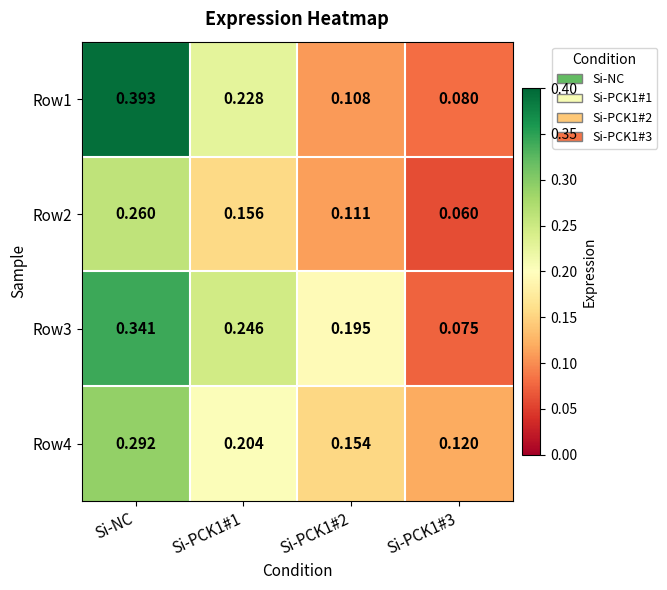

At which label does Row2 reach its peak?

Si-NC